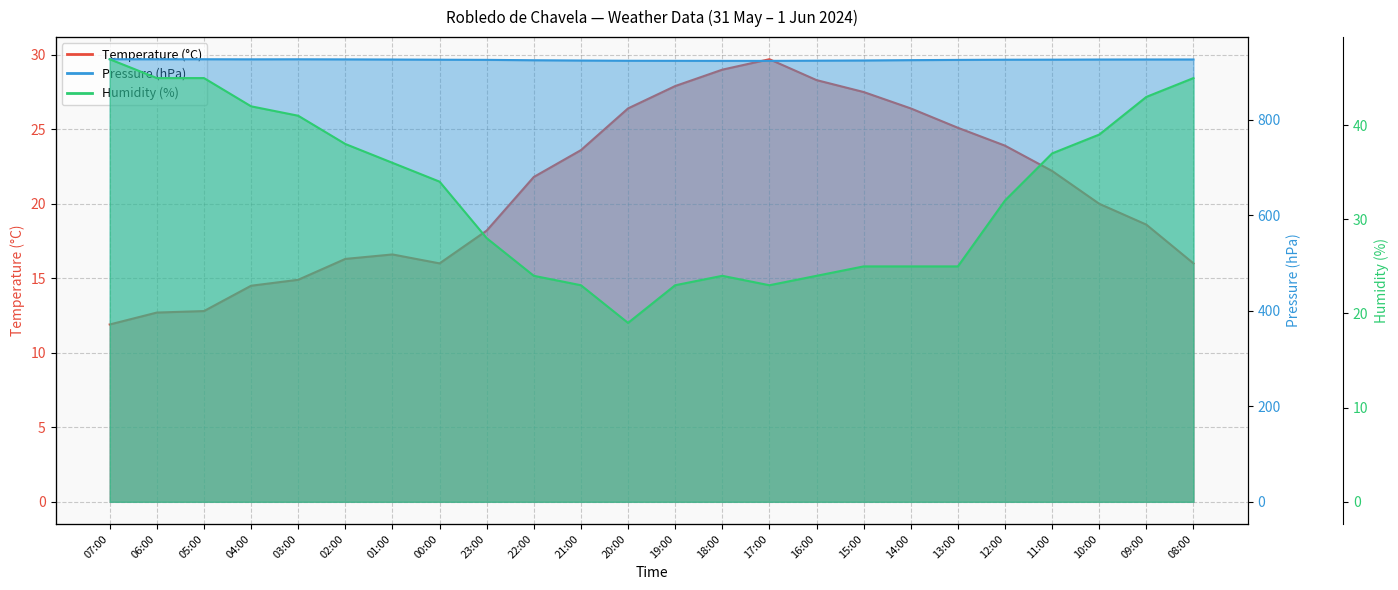

What are all the series names shown in the legend?

Temperature (°C), Pressure (hPa), Humidity (%)